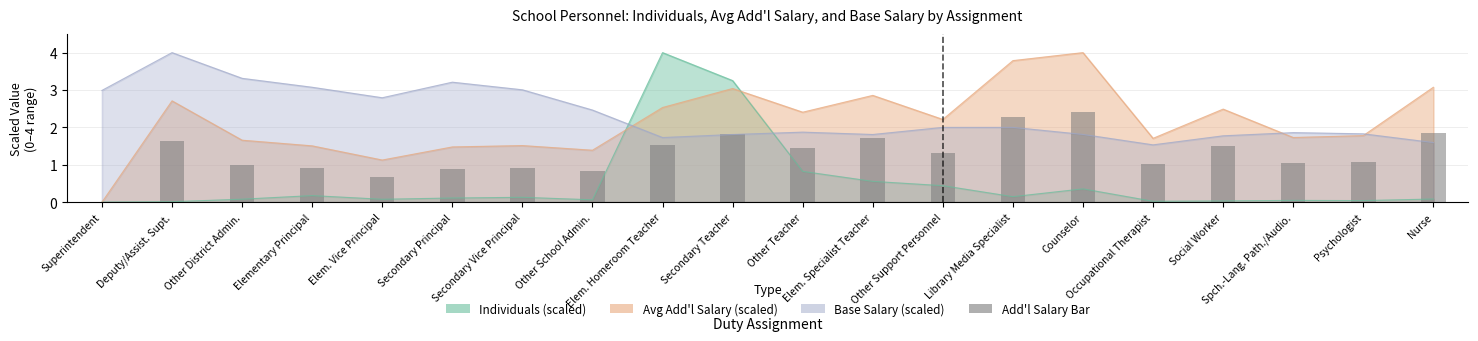

At which category does the chart reach its peak across all series?

Counselor